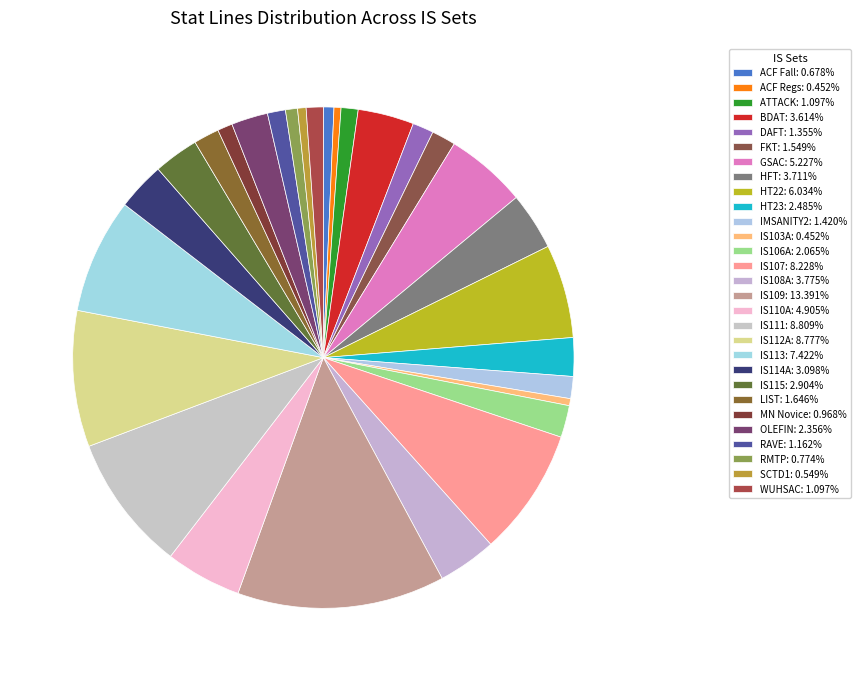

Which slice is the largest?

IS109